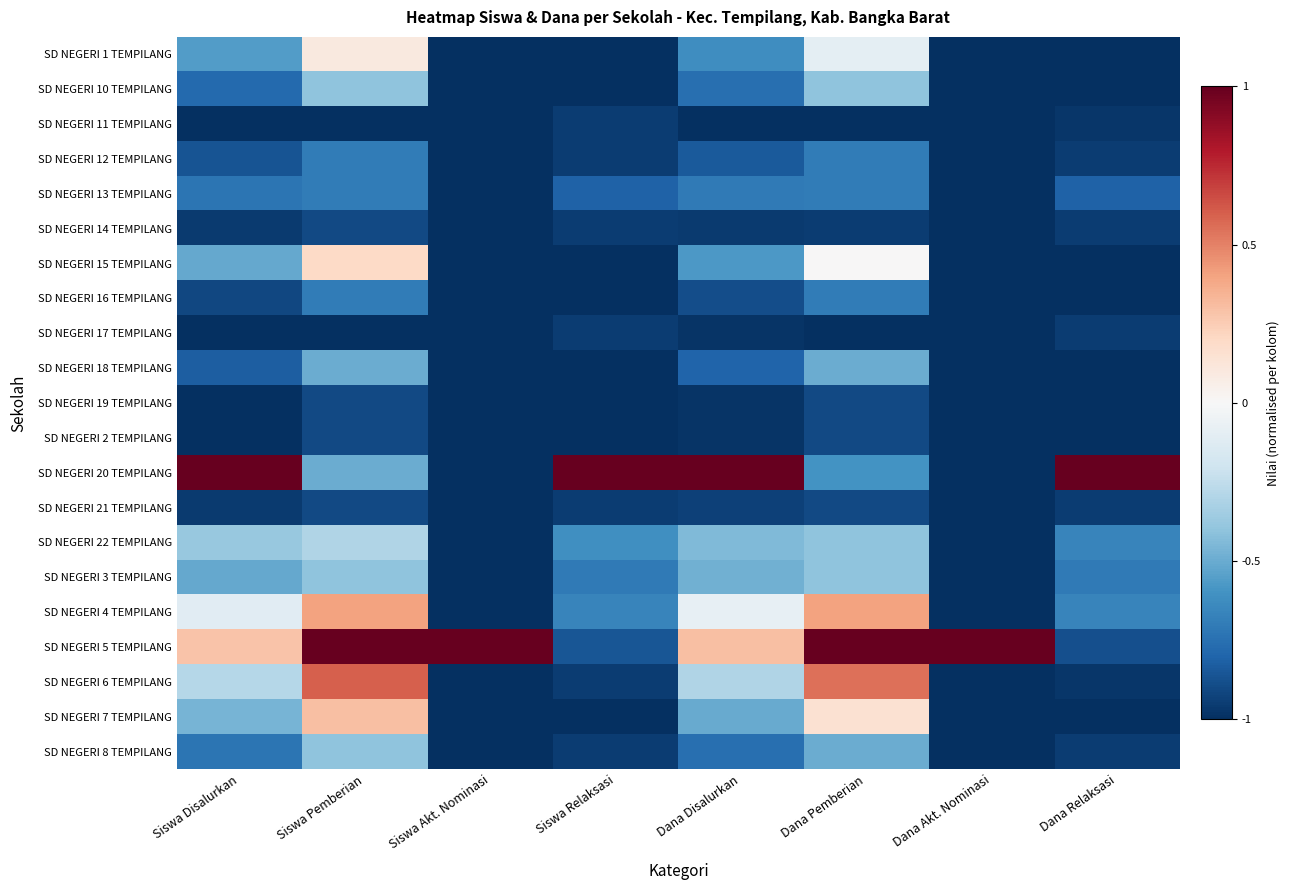

What is the difference between the highest and lowest values at Siswa Akt. Nominasi?

2.0